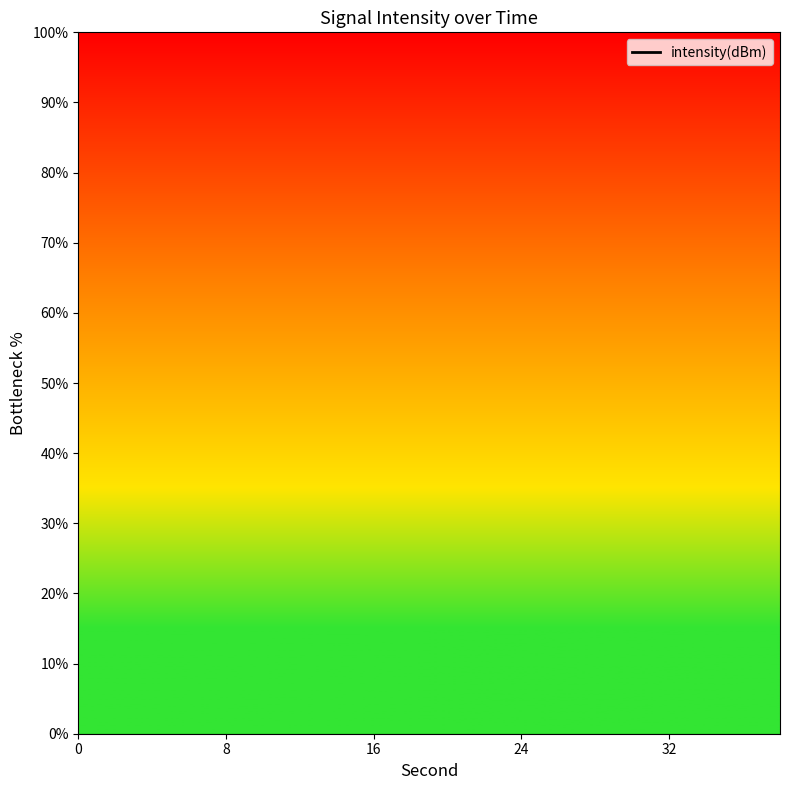

True or false: the data shows -31.1 at 24.

False